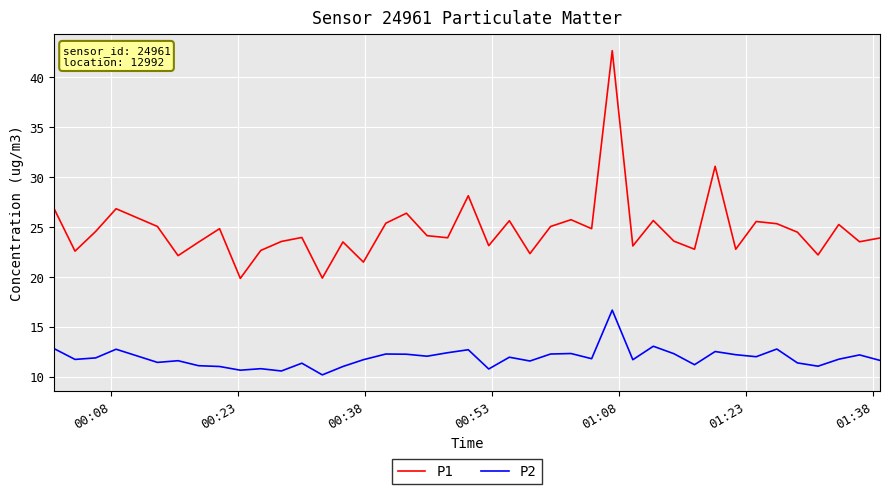

True or false: P1 and P2 cross at least once.

False